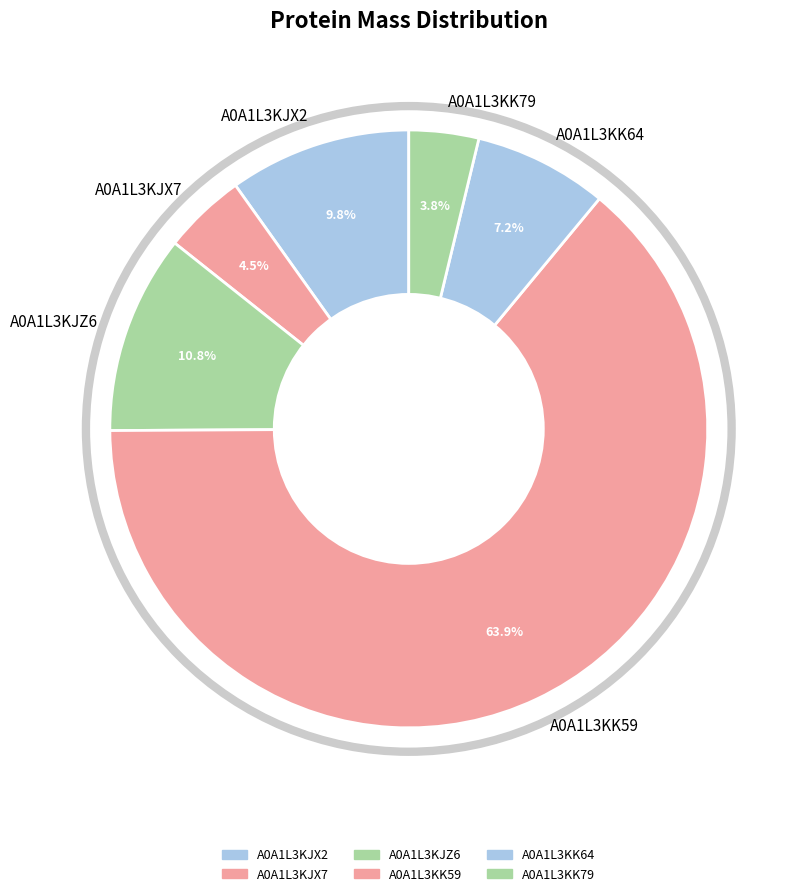

Does any single category account for the majority?

Yes